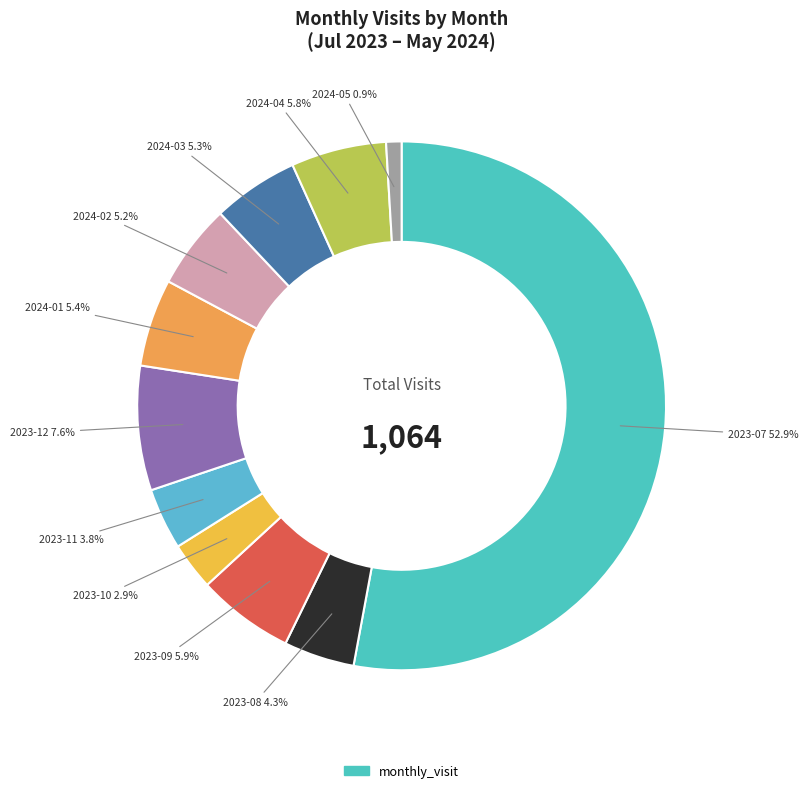

Count the number of slices in the pie.

11